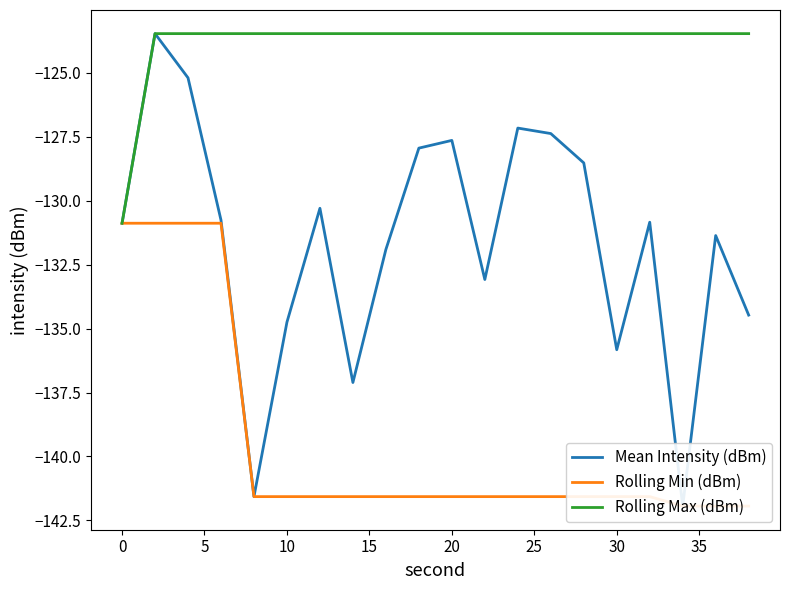

What is the maximum value for Rolling Max (dBm)?

-123.5